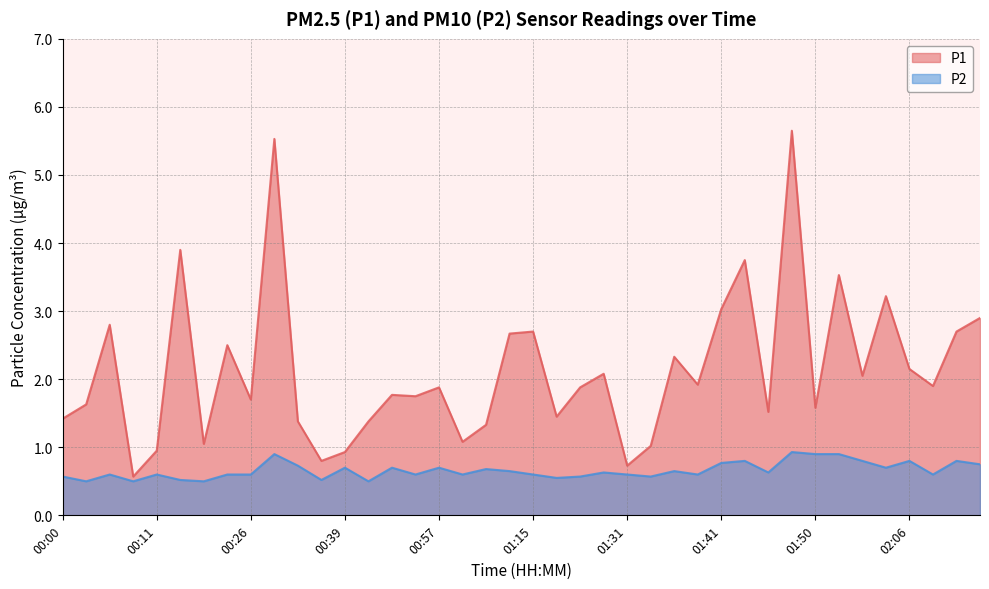

List the series in order of their peak value, lowest first.

P2, P1